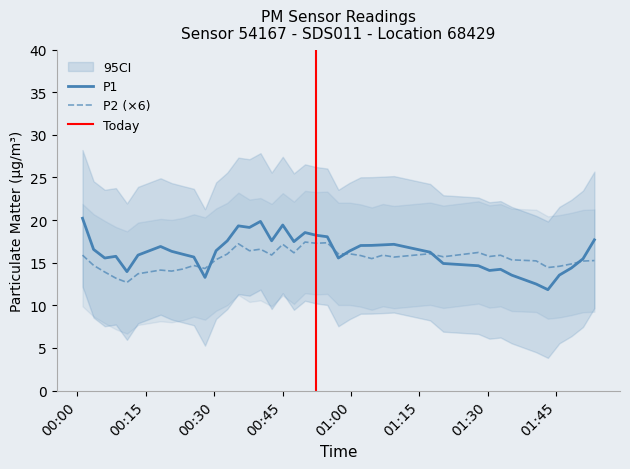

In P2, how many points are higher than both neighbors (excluding endpoints)?

14